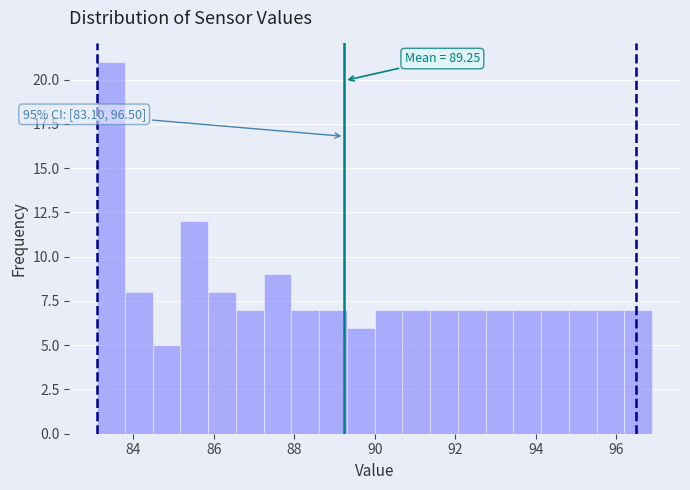

Around what value on the x-axis is the tallest bar? Give the approximate position of its centre, as read against the axis.

83.4